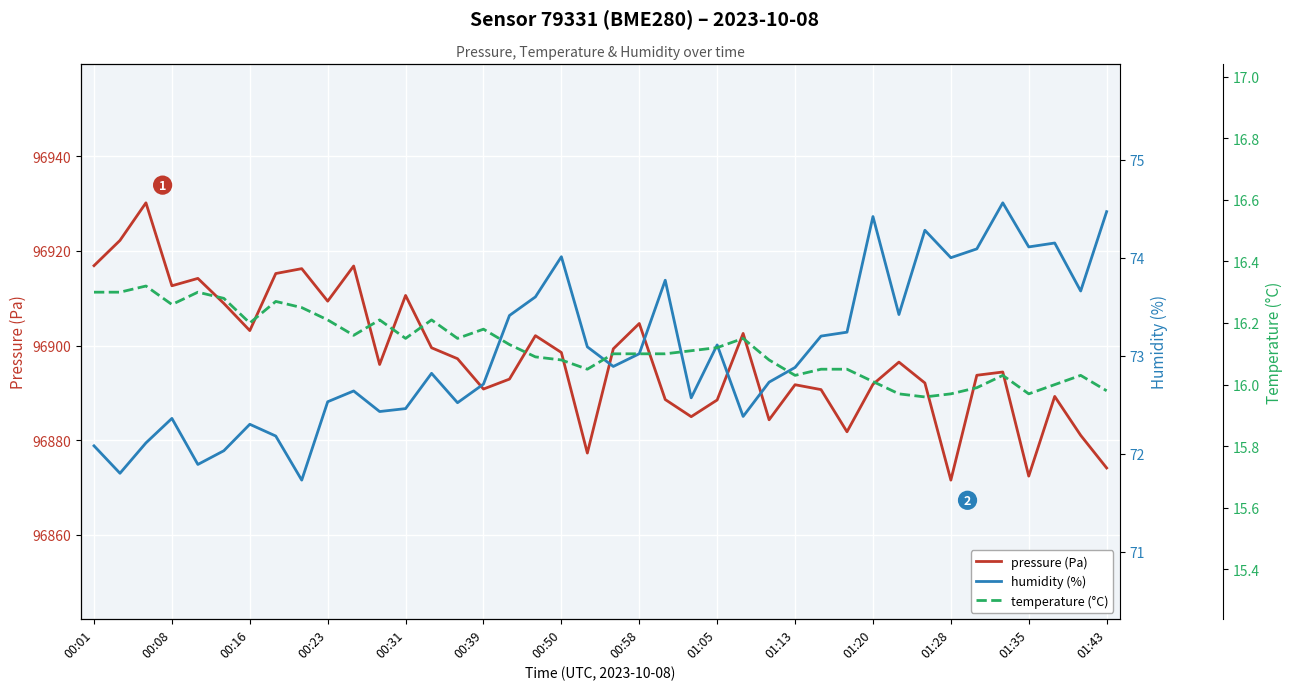

What is the value of the temperature (°C) point at the 21st from the left?

16.1